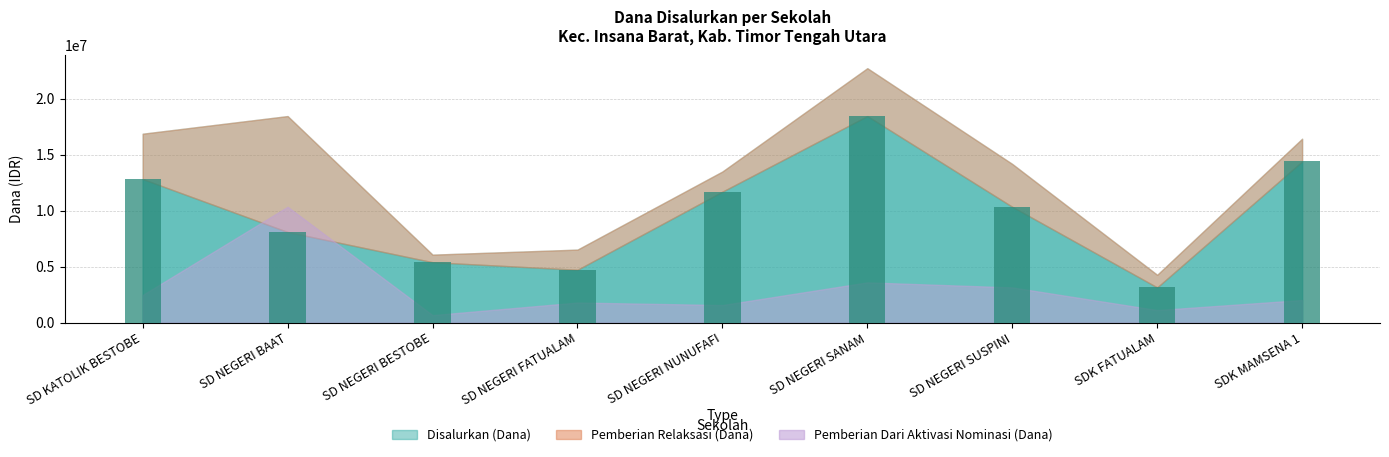

The value at SD NEGERI NUNUFAFI is 19561150. True or false?

False